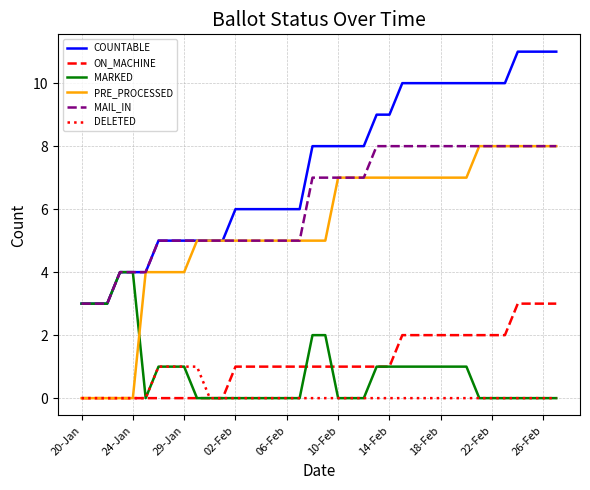

What is the greatest value displayed?

11